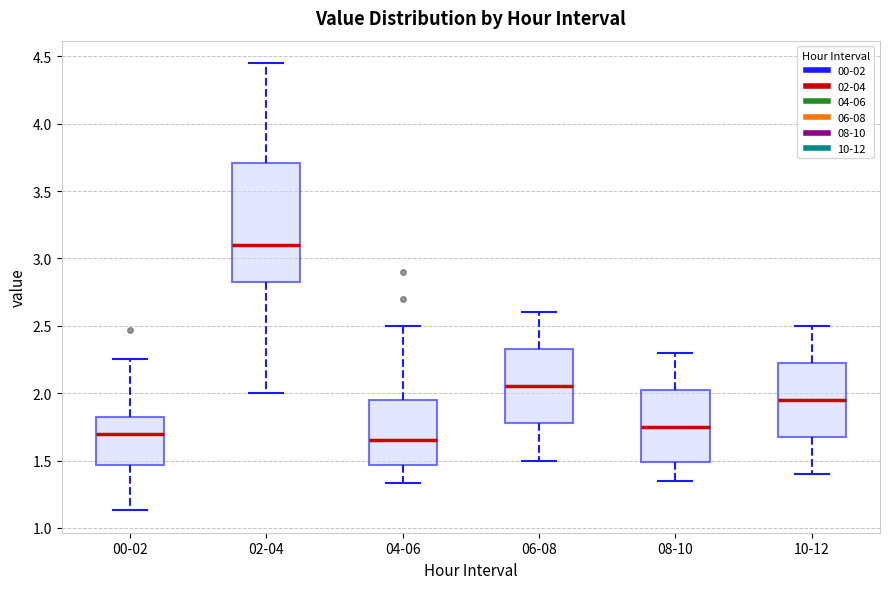

Which box is the tallest, from its lower edge to its upper edge?

02-04